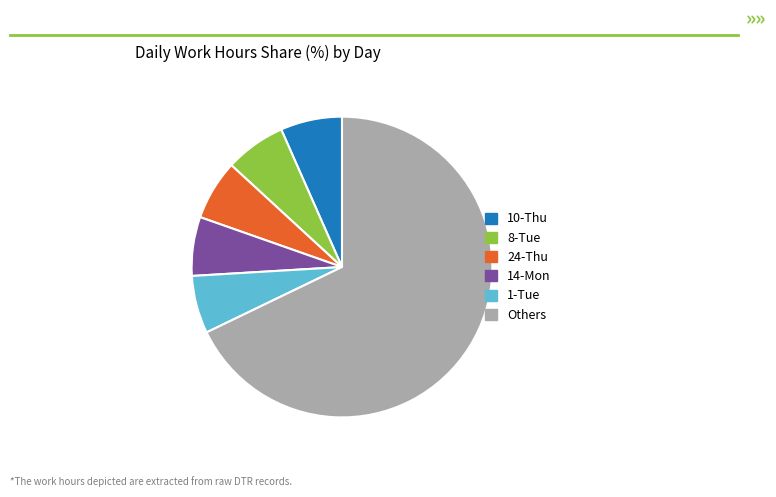

Which slice is the largest?

Others